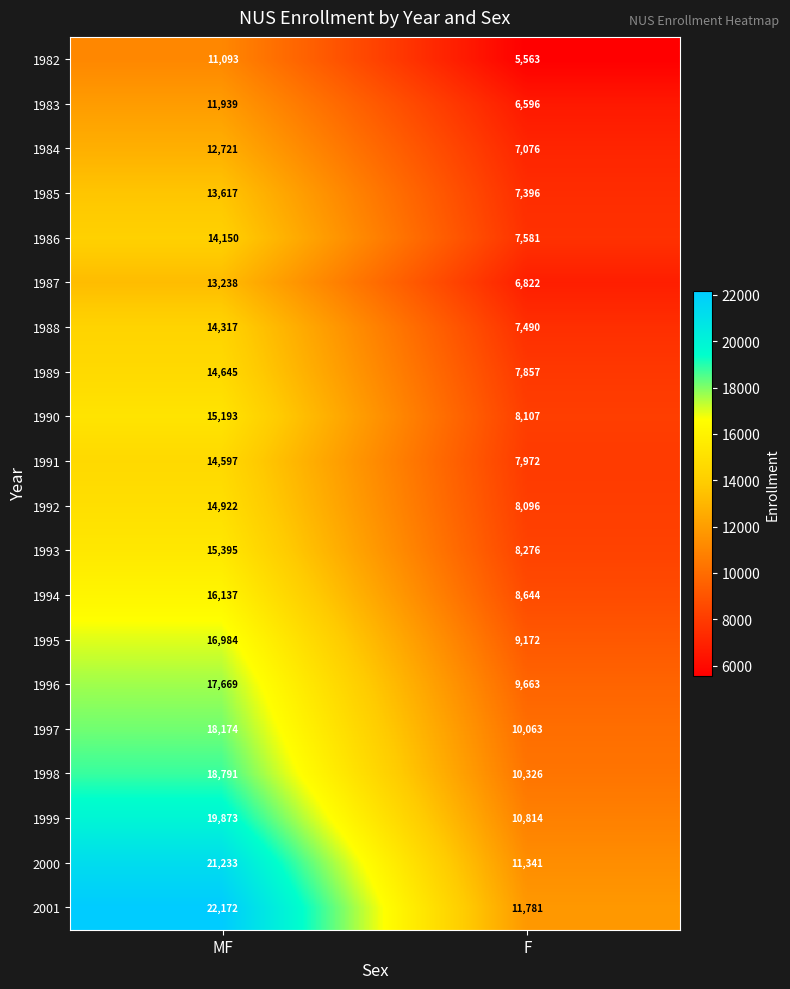

What is the total value across all series at F?

170636